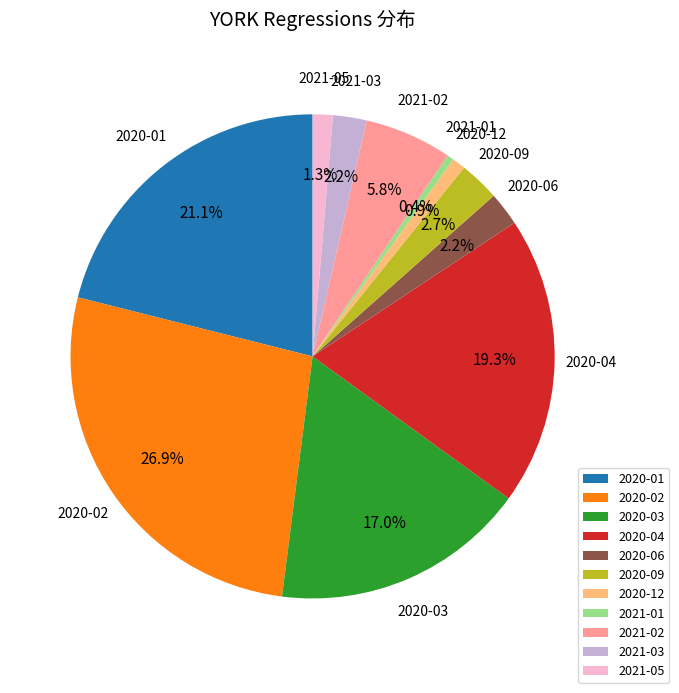

Does 2020-09 account for over 50% of the chart?

No